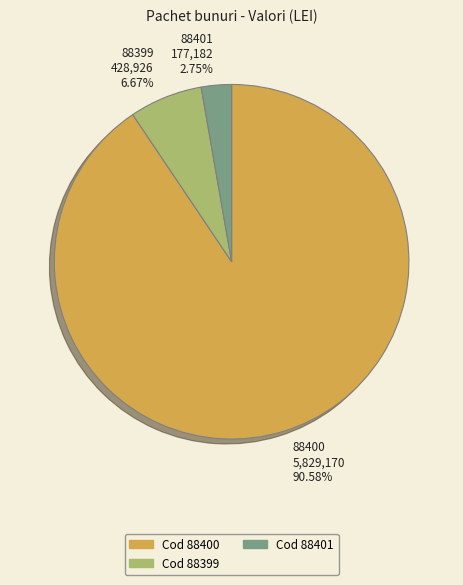

What is the majority slice?

88400